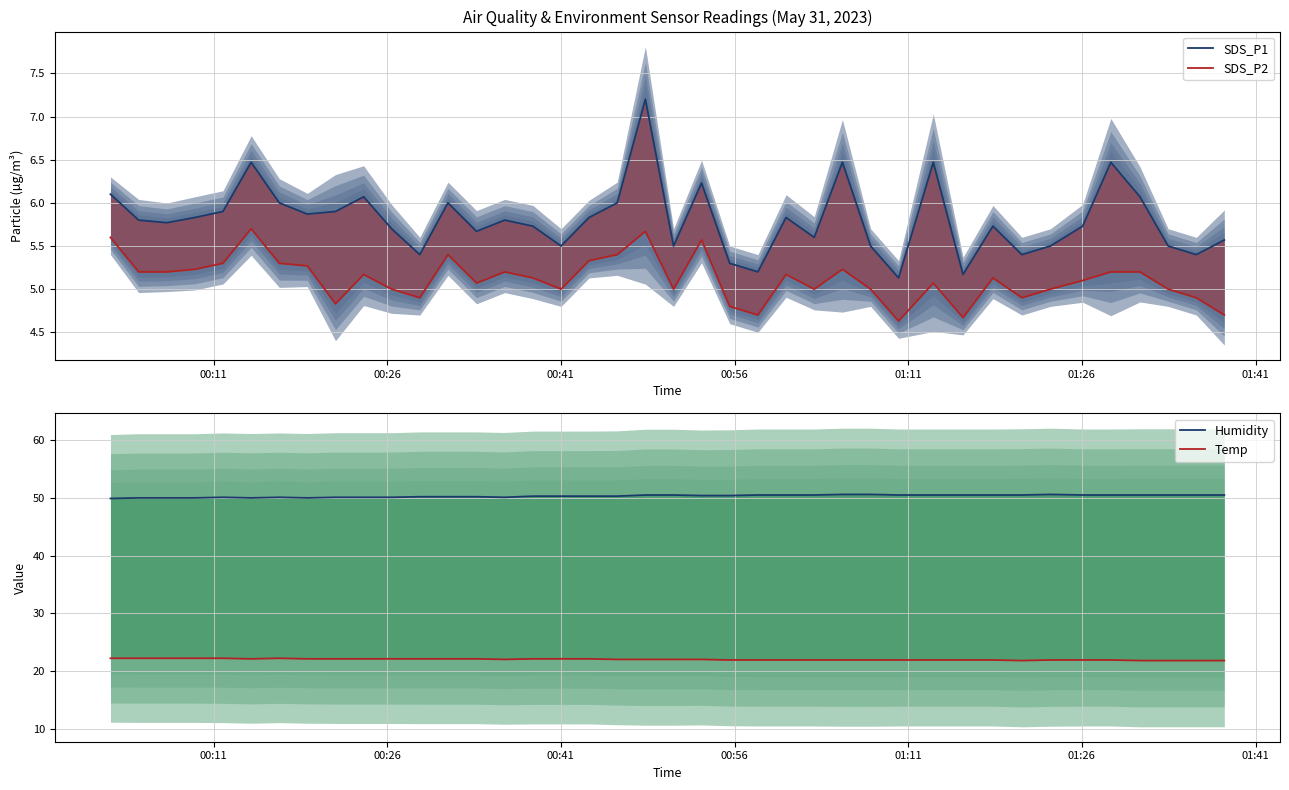

What is the lowest value of the SDS_P1 series?

5.1